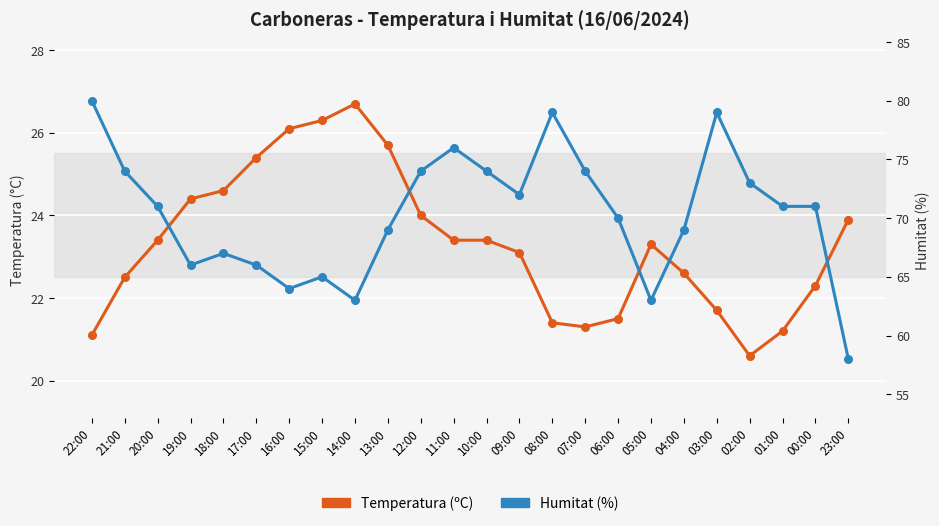

Reading left to right, transcribe all the data shown in this chart.

Temperatura (ºC): 22:00=21.1	21:00=22.5	20:00=23.4	19:00=24.4	18:00=24.6	17:00=25.4	16:00=26.1	15:00=26.3	14:00=26.7	13:00=25.7	12:00=24.0	11:00=23.4	10:00=23.4	09:00=23.1	08:00=21.4	07:00=21.3	06:00=21.5	05:00=23.3	04:00=22.6	03:00=21.7	02:00=20.6	01:00=21.2	00:00=22.3	23:00=23.9
Humitat (%): 22:00=80.0	21:00=74.0	20:00=71.0	19:00=66.0	18:00=67.0	17:00=66.0	16:00=64.0	15:00=65.0	14:00=63.0	13:00=69.0	12:00=74.0	11:00=76.0	10:00=74.0	09:00=72.0	08:00=79.0	07:00=74.0	06:00=70.0	05:00=63.0	04:00=69.0	03:00=79.0	02:00=73.0	01:00=71.0	00:00=71.0	23:00=58.0